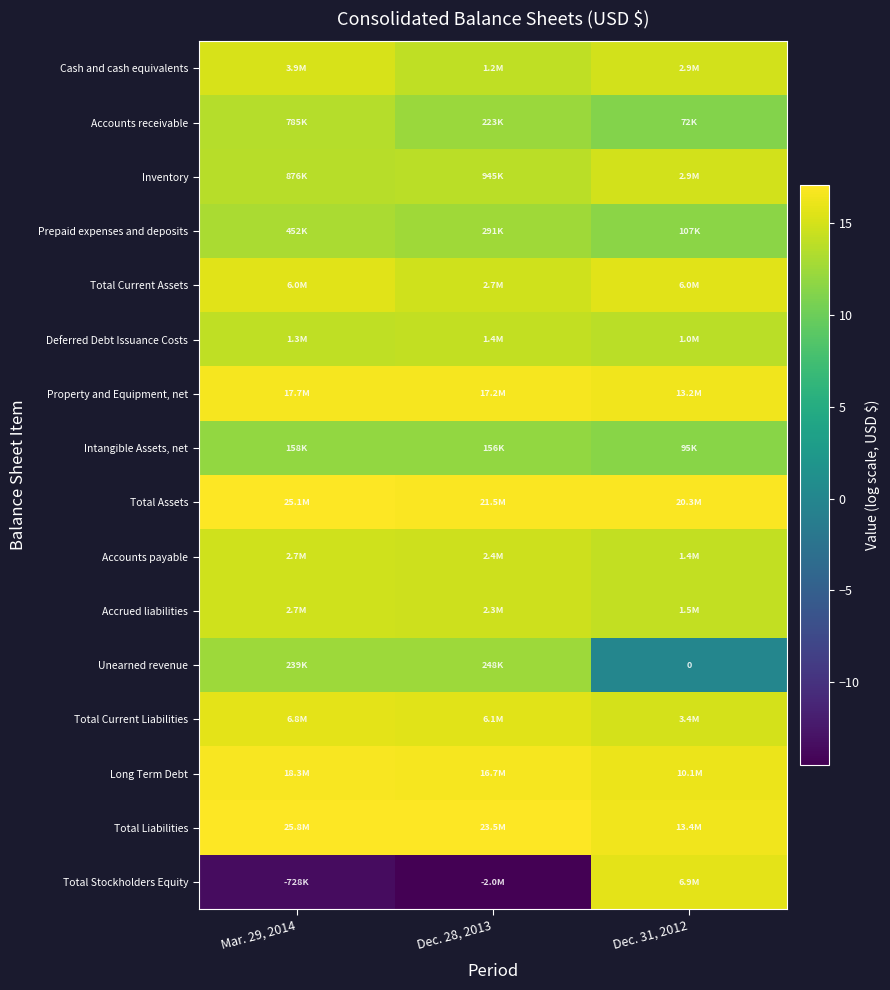

How many series are shown in this chart?

16